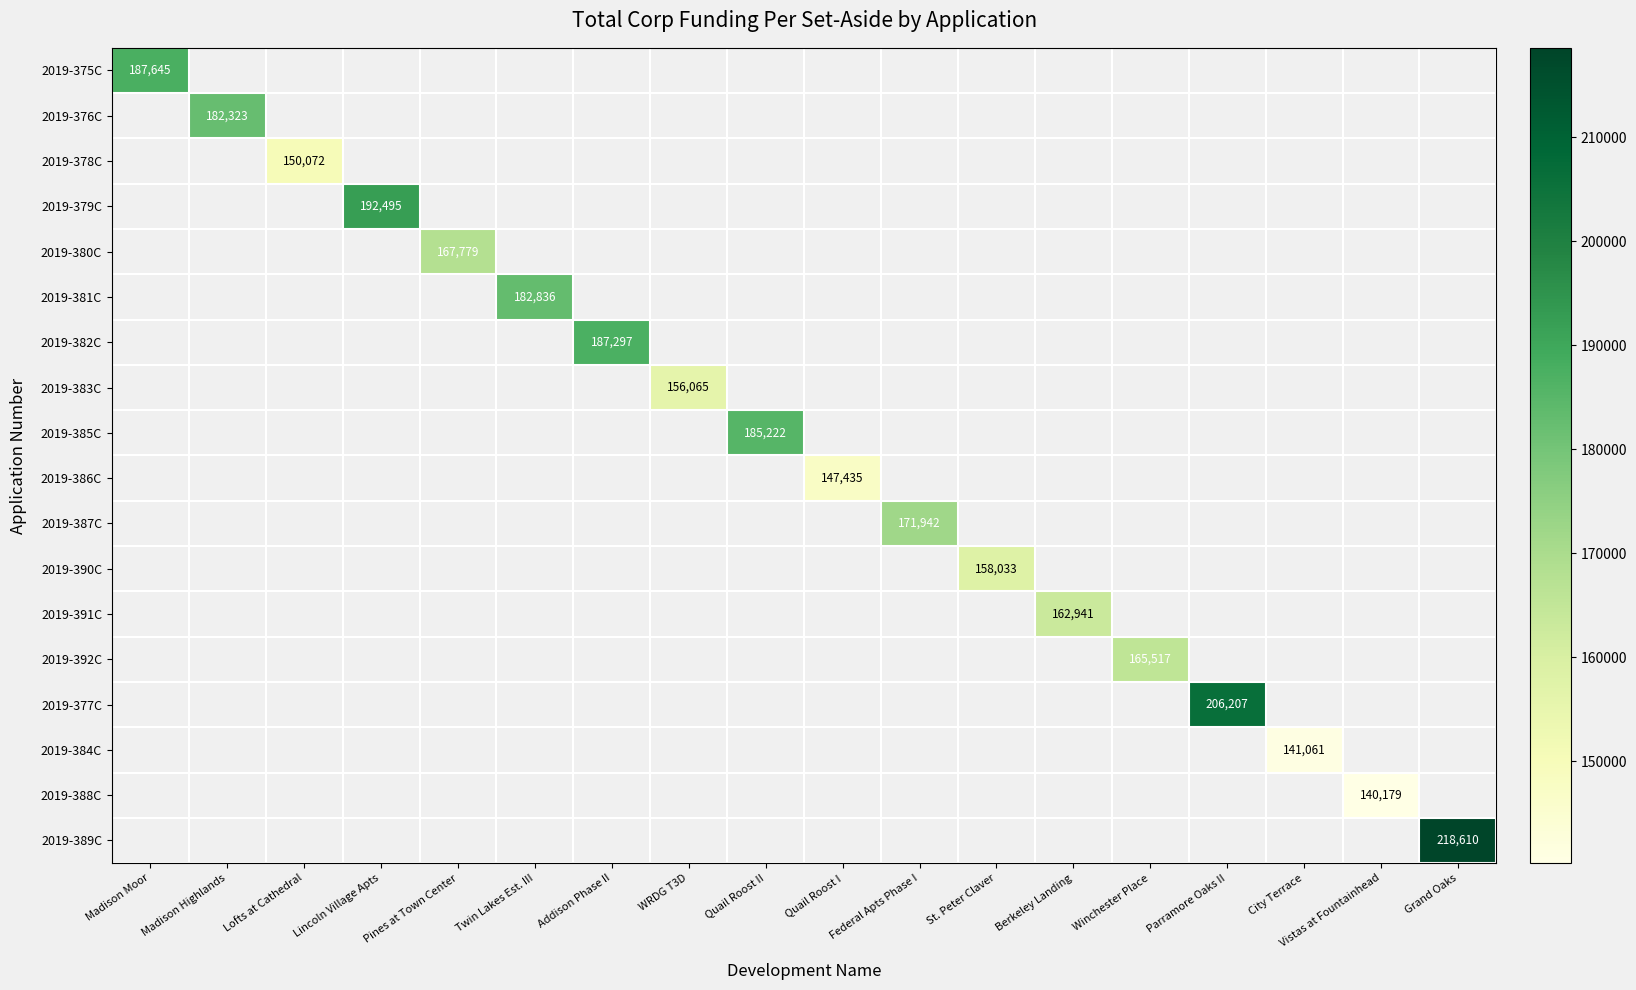

What is the greatest value displayed?

218610.1